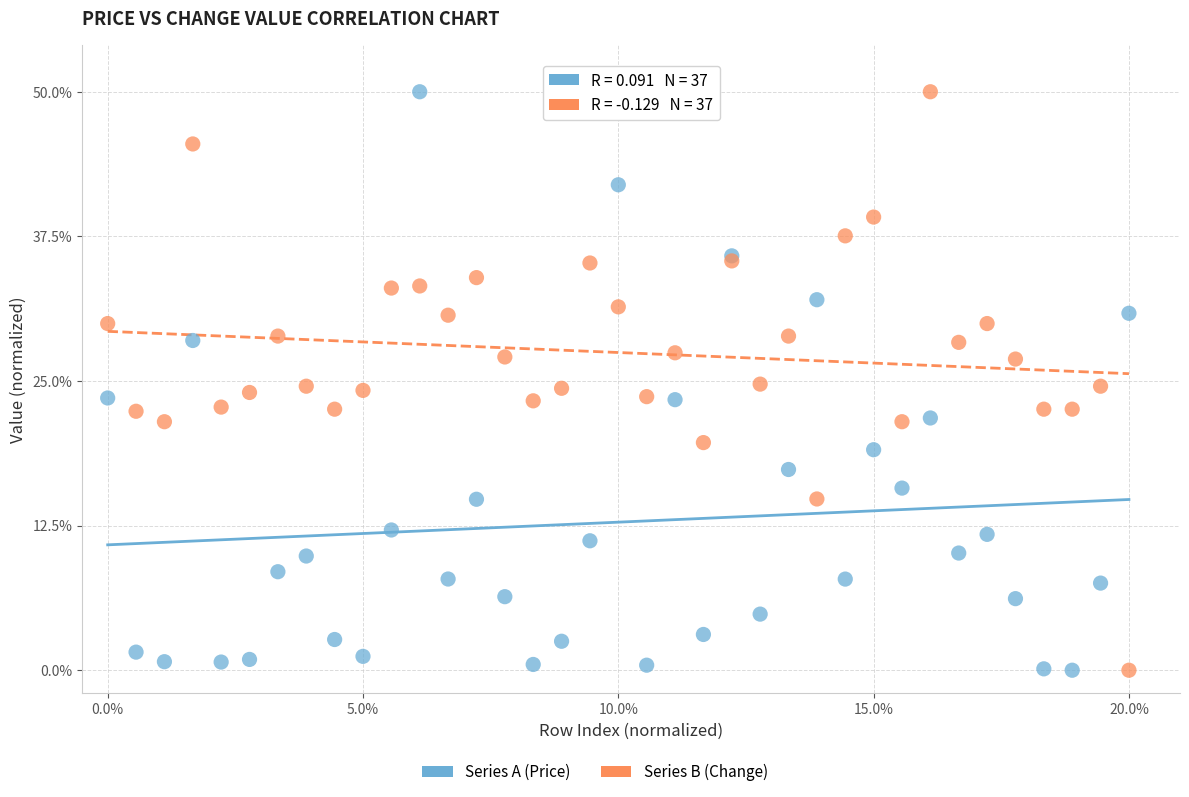

What is the X range (max minus min) for the scatter plot?

20.0